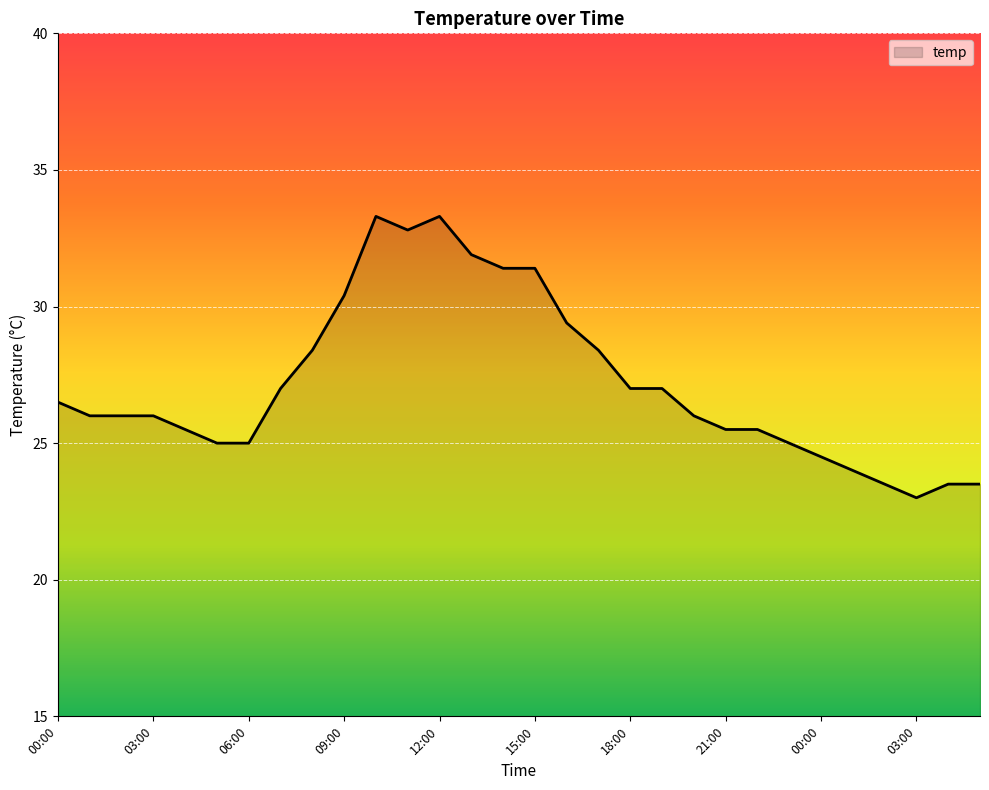

What is the minimum value shown in the chart?

23.0